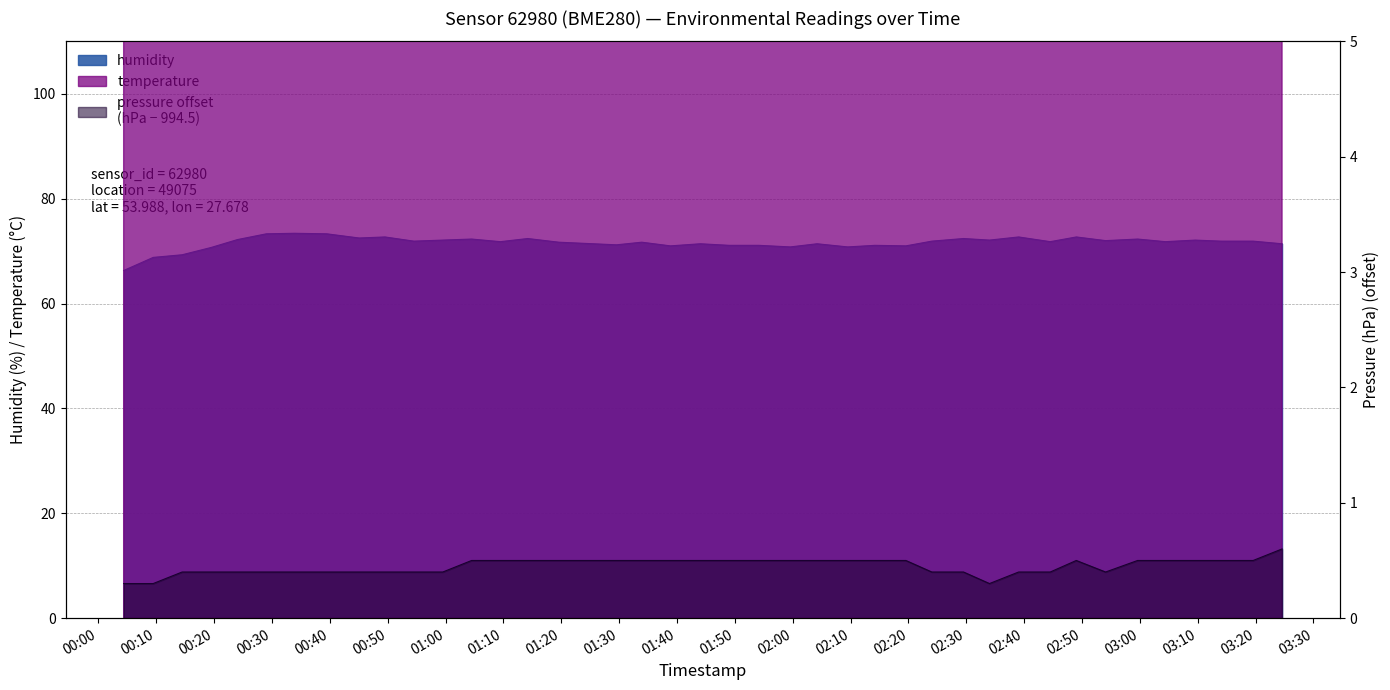

At which label does humidity reach its peak?

2022-10-17T00:33:52